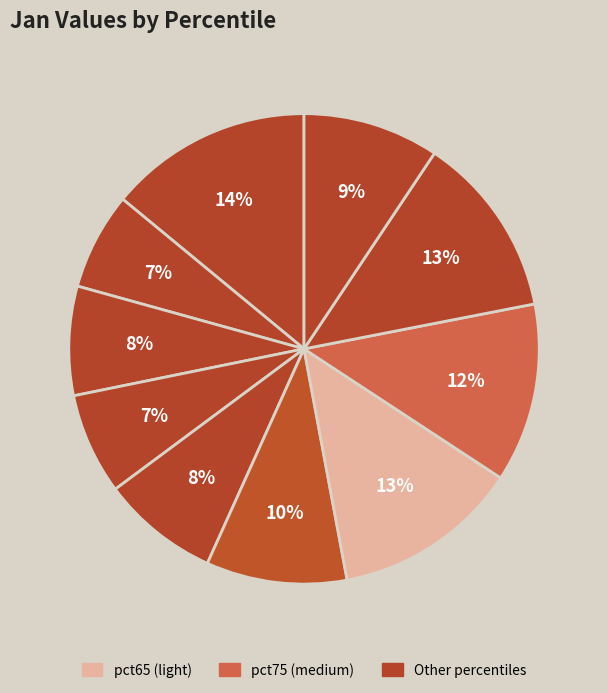

Rank the categories by value from lowest to highest.

pct15, pct35, pct25, pct45, pct95, pct55, pct75, pct85, pct65, pct05